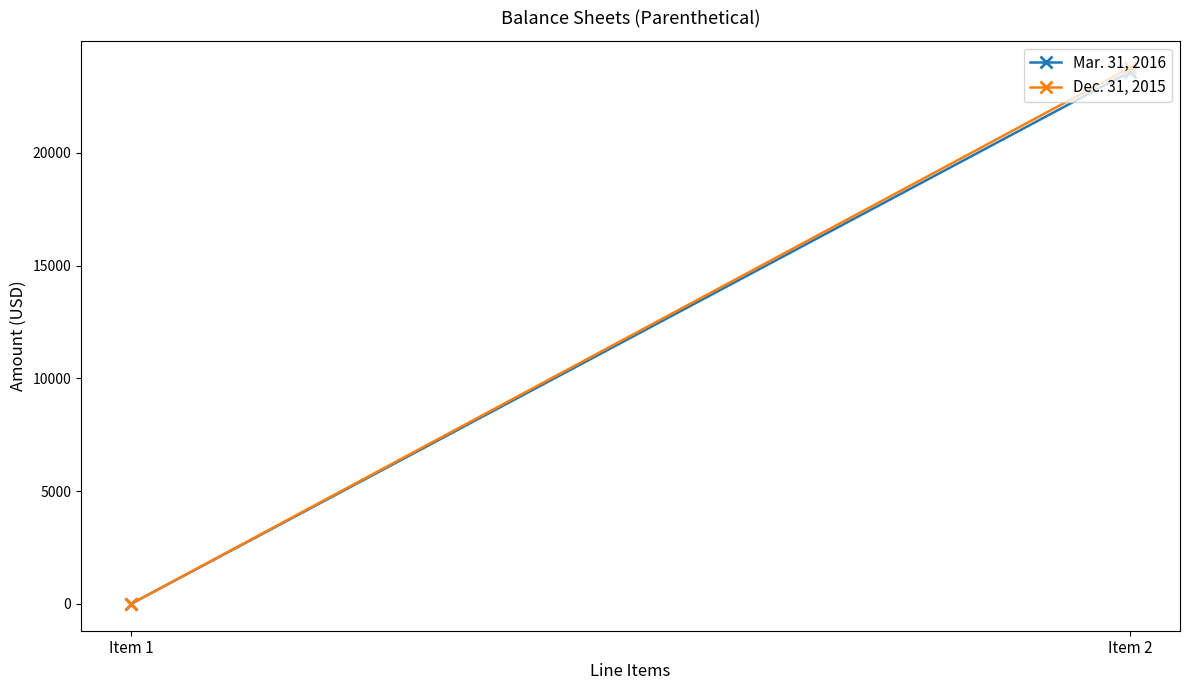

Reading left to right, list all the values displayed in this chart.

Mar. 31, 2016: Item 1=1	Item 2=23593
Dec. 31, 2015: Item 1=1	Item 2=23772